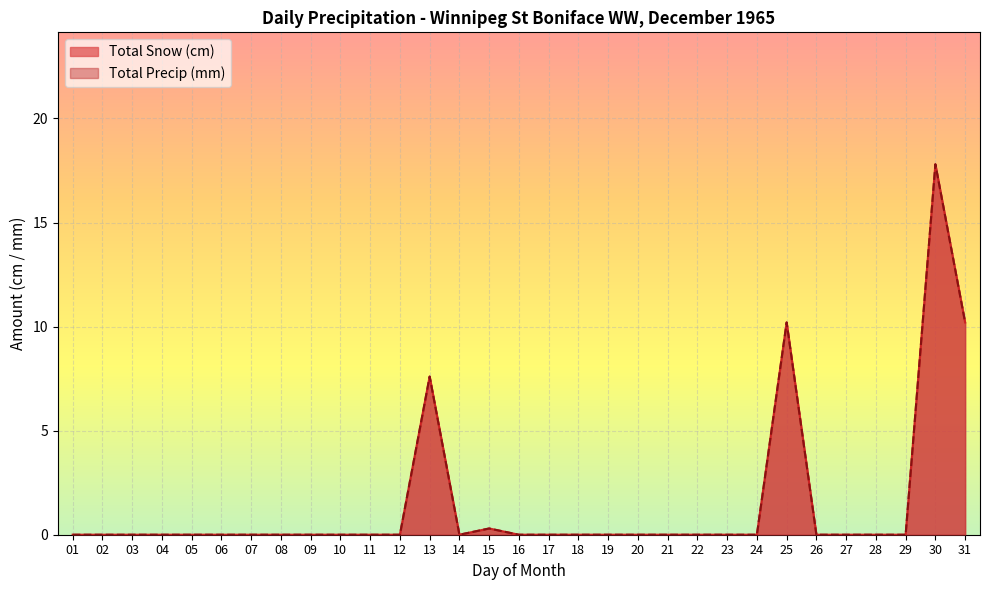

What is the difference between the maximum and minimum values in the Total Precip (mm) series?

17.8